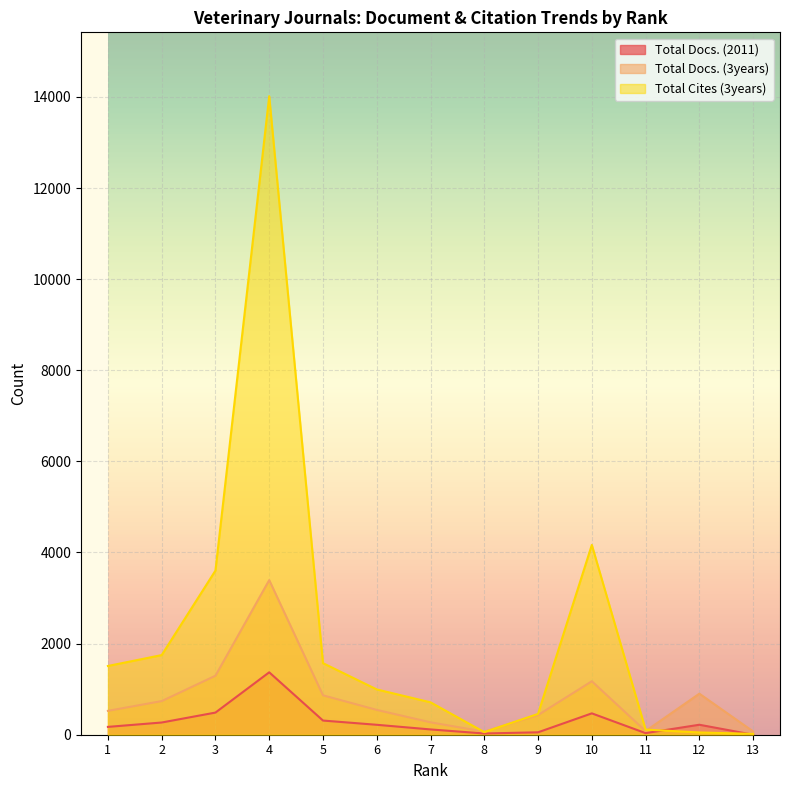

What is the total value across all series at 8?

151